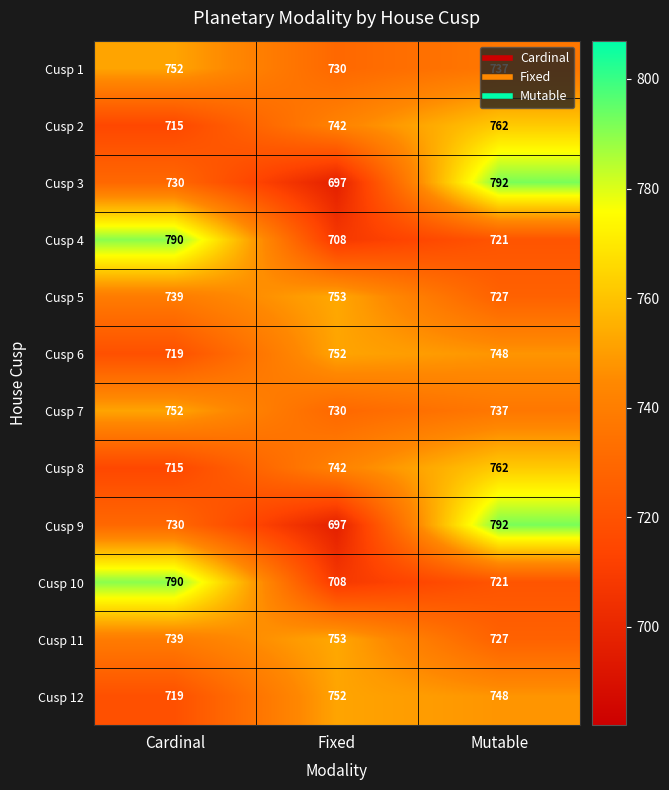

What is the approximate value of Cusp 5 at Fixed, to the nearest 5?

755